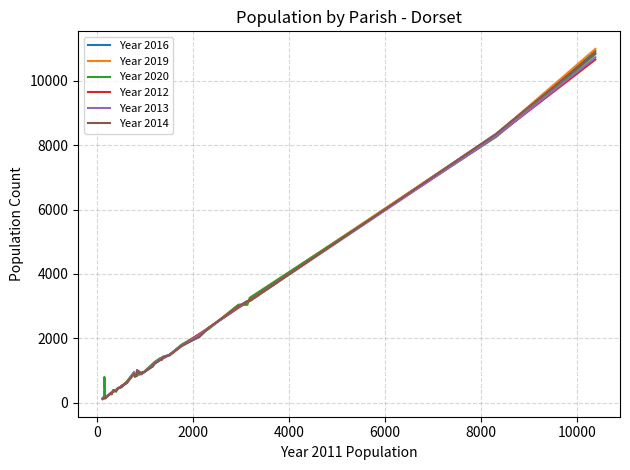

In Year 2020, how many points are higher than both neighbors (excluding endpoints)?

7